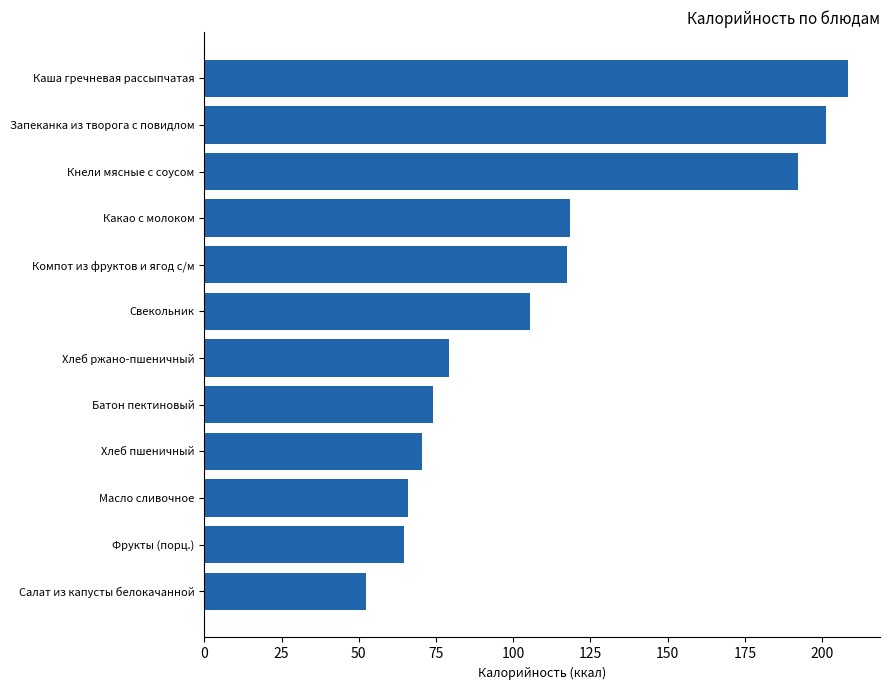

Which category has the lowest value across all series?

Салат из капусты белокачанной